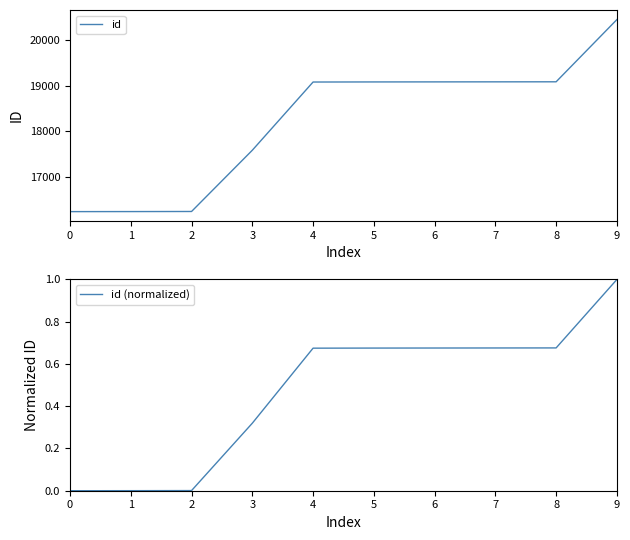

True or false: id has more than 2 interior local peaks.

False